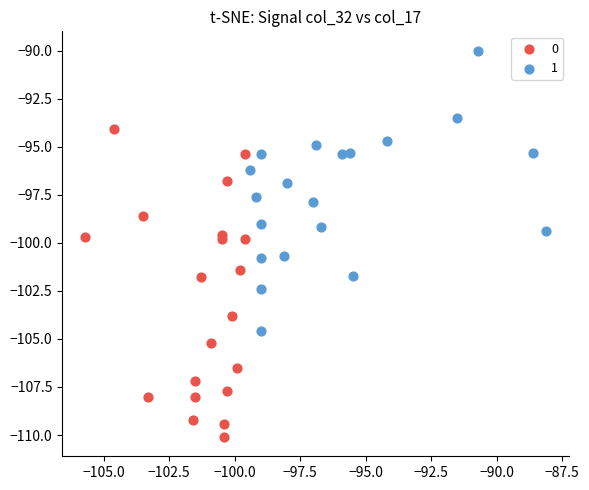

Which series contains the highest Y value?

1